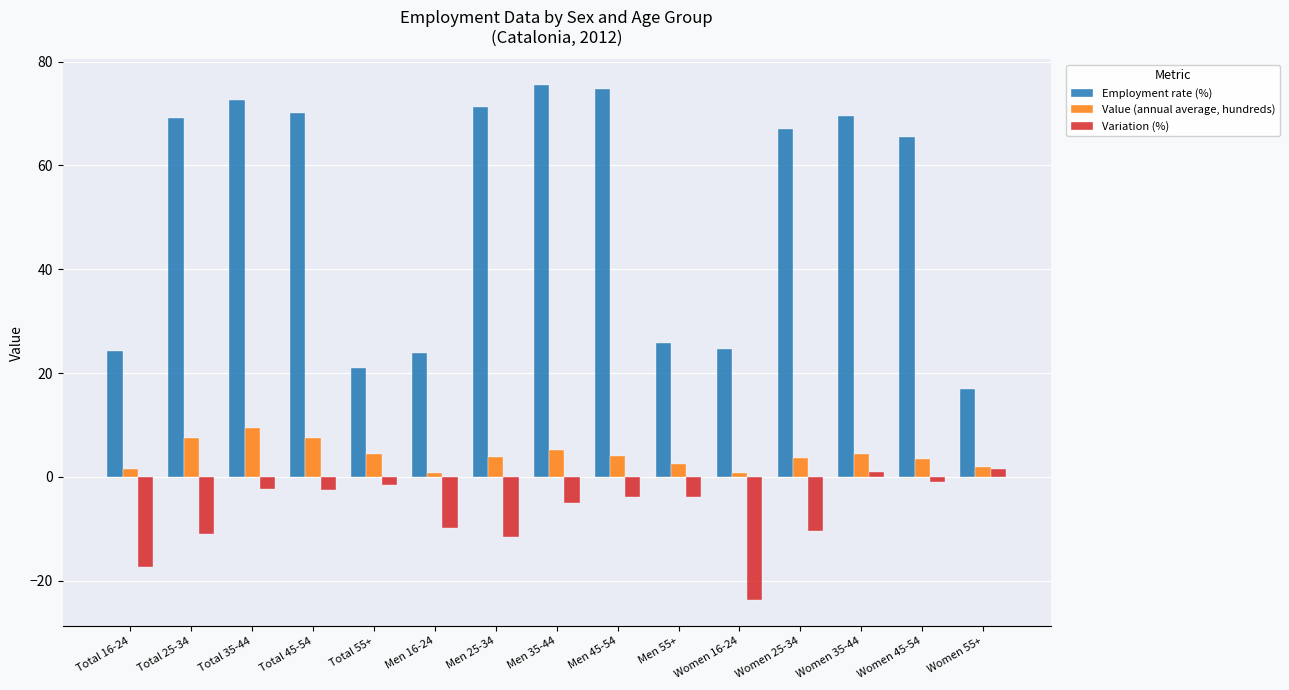

What is the value of the Variation (%) bar at the 9th from the left?

-3.9